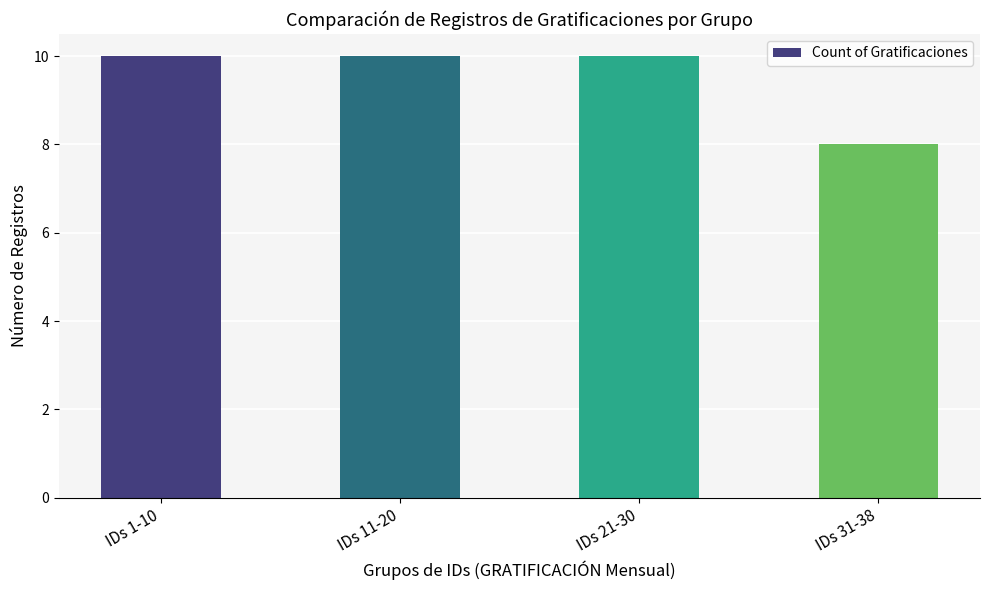

Are the bars horizontal?

No